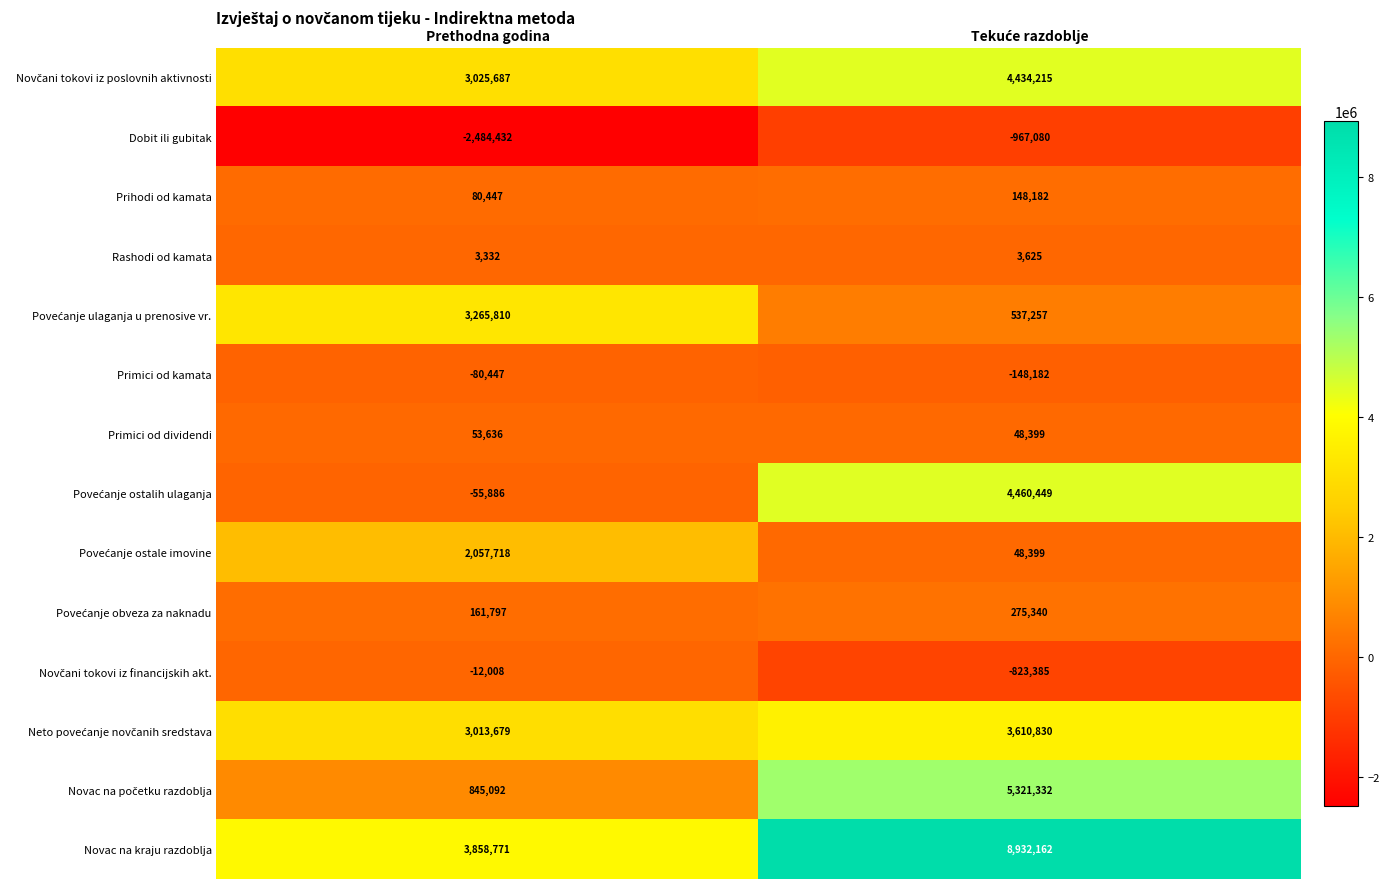

What is the difference between the maximum and minimum values in the Rashodi od kamata series?

293